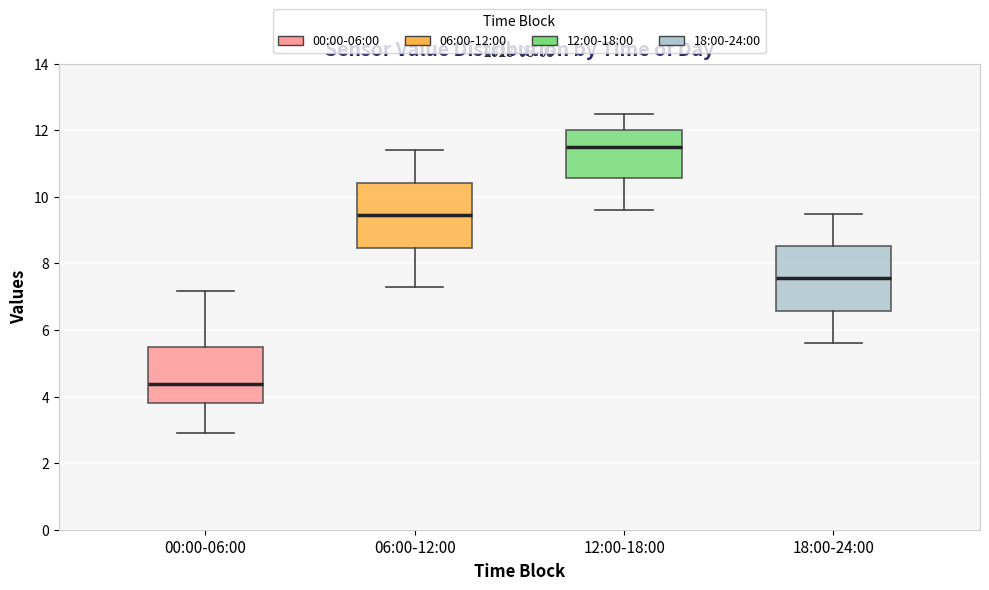

Reading left to right, transcribe this box plot: for each box, give where its median line is, the range the box spans, and where its two whiskers end, as read against the y-axis. The values are not printed on the chart, so give them approximately, as read against the axis.

00:00-06:00: median 4.4, box 3.8 to 5.4, whiskers 3.0 to 7.2
06:00-12:00: median 9.4, box 8.4 to 10.4, whiskers 7.4 to 11.4
12:00-18:00: median 11.6, box 10.6 to 12.0, whiskers 9.6 to 12.6
18:00-24:00: median 7.6, box 6.6 to 8.6, whiskers 5.6 to 9.6